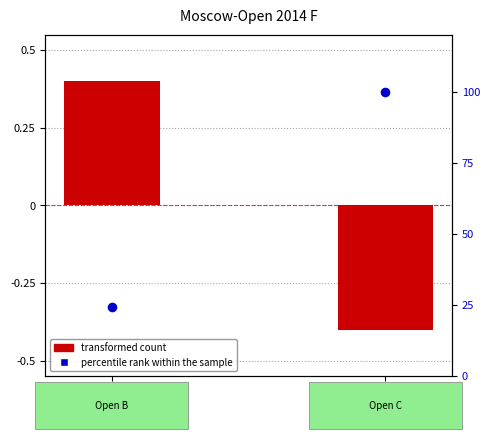

Which series has the widest spread of Y values?

percentile rank within the sample